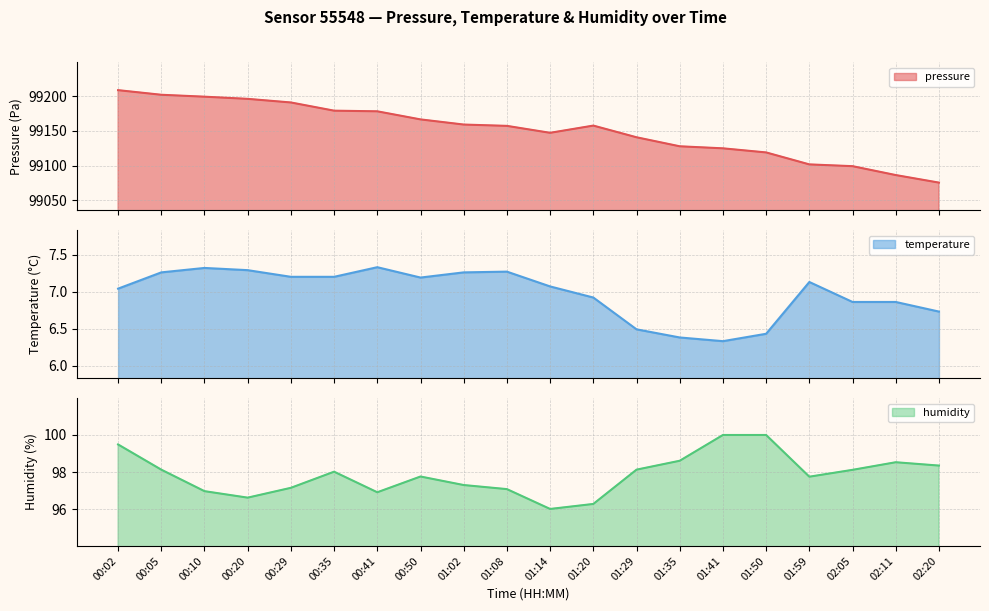

What is the label of the 2nd point from the left?

00:05